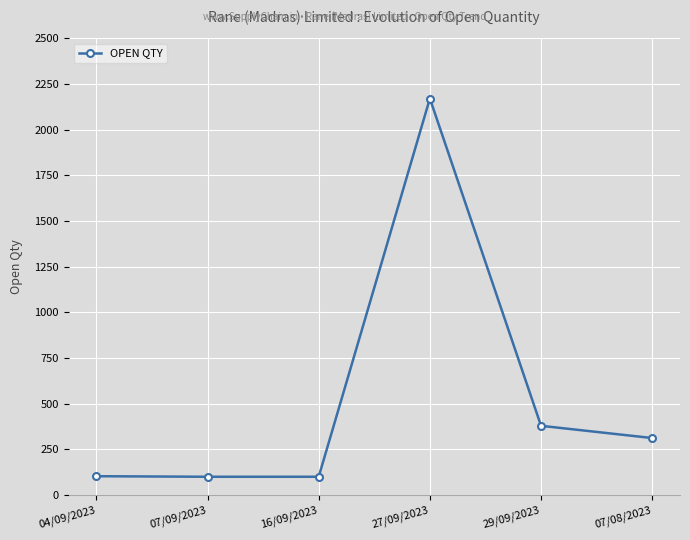

What is the sum of the values at 29/09/2023 and 16/09/2023?

479